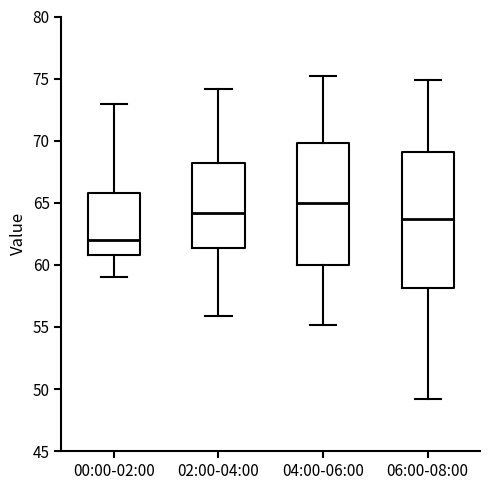

Reading left to right, read every box against the y-axis: the position of its median line, the range the box covers, and the ends of its whiskers. The values are not printed on the chart, so give them approximately, as read against the axis.

00:00-02:00: median 62.0, box 61.0 to 66.0, whiskers 59.0 to 73.0
02:00-04:00: median 64.0, box 61.5 to 68.0, whiskers 56.0 to 74.0
04:00-06:00: median 65.0, box 60.0 to 70.0, whiskers 55.0 to 75.0
06:00-08:00: median 63.5, box 58.0 to 69.0, whiskers 49.0 to 75.0